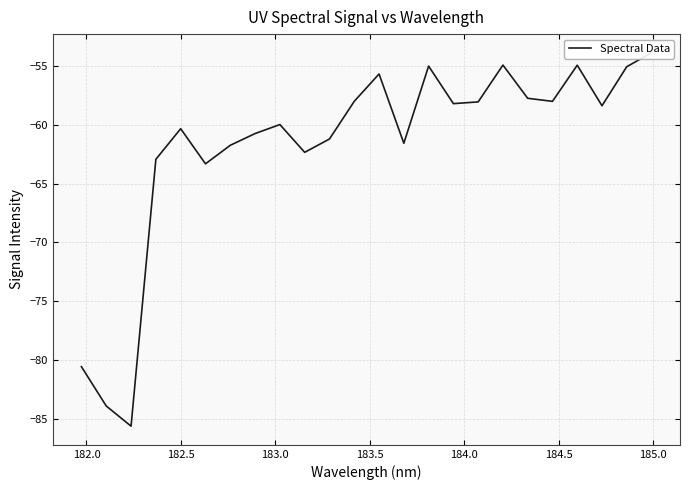

How many categories are shown in the chart?

24